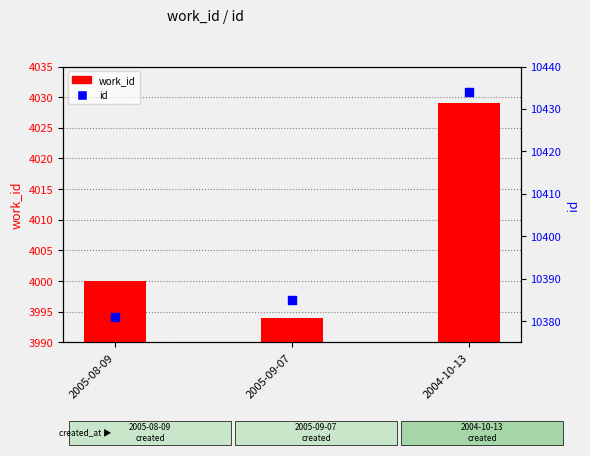

Which series reaches the maximum Y coordinate?

id